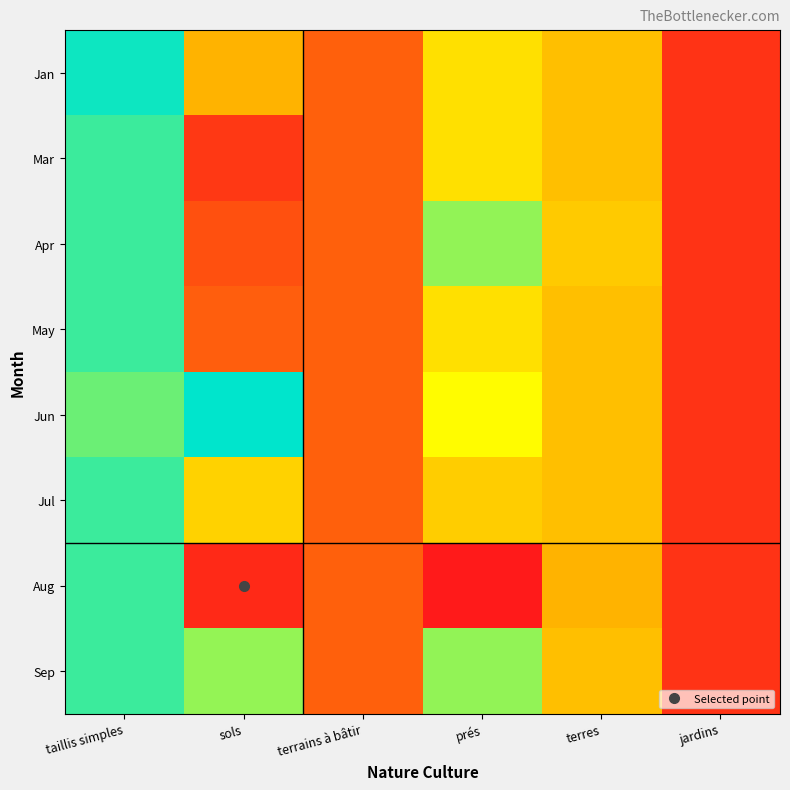

What is the maximum value shown in the chart?

4.2